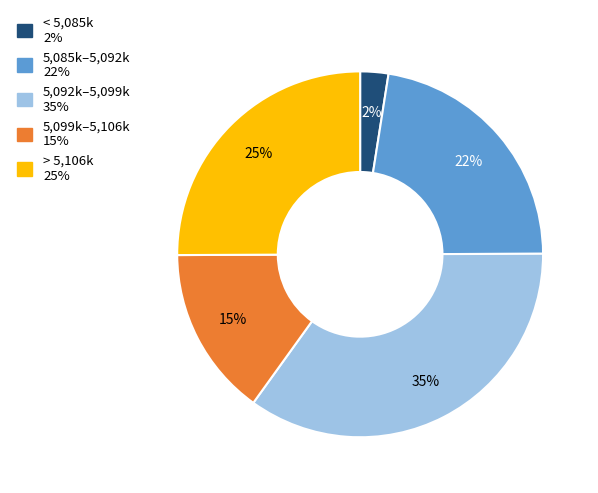

Is there any slice that represents more than half of the pie?

No